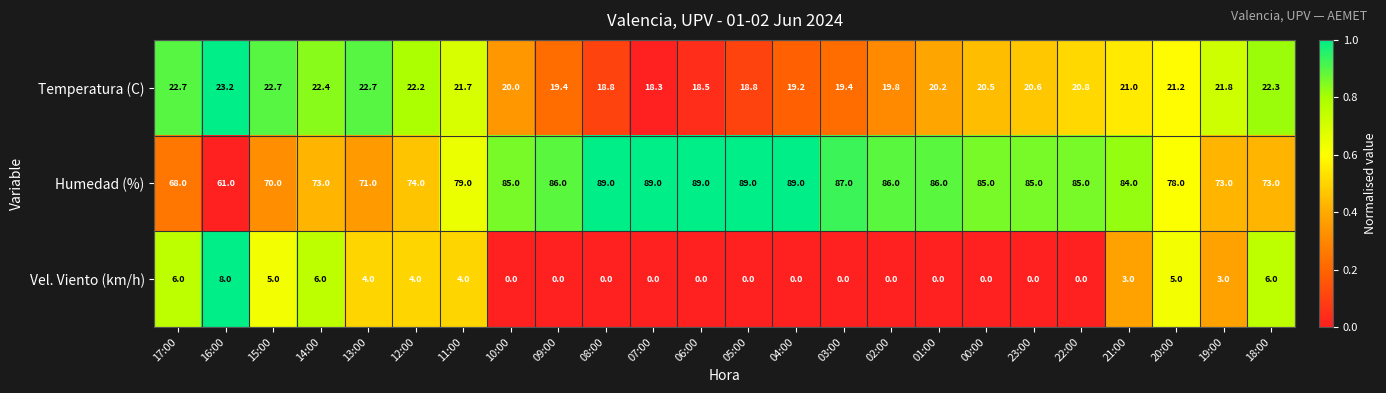

Which series changed the most between 01:00 and 18:00?

Humedad (%)